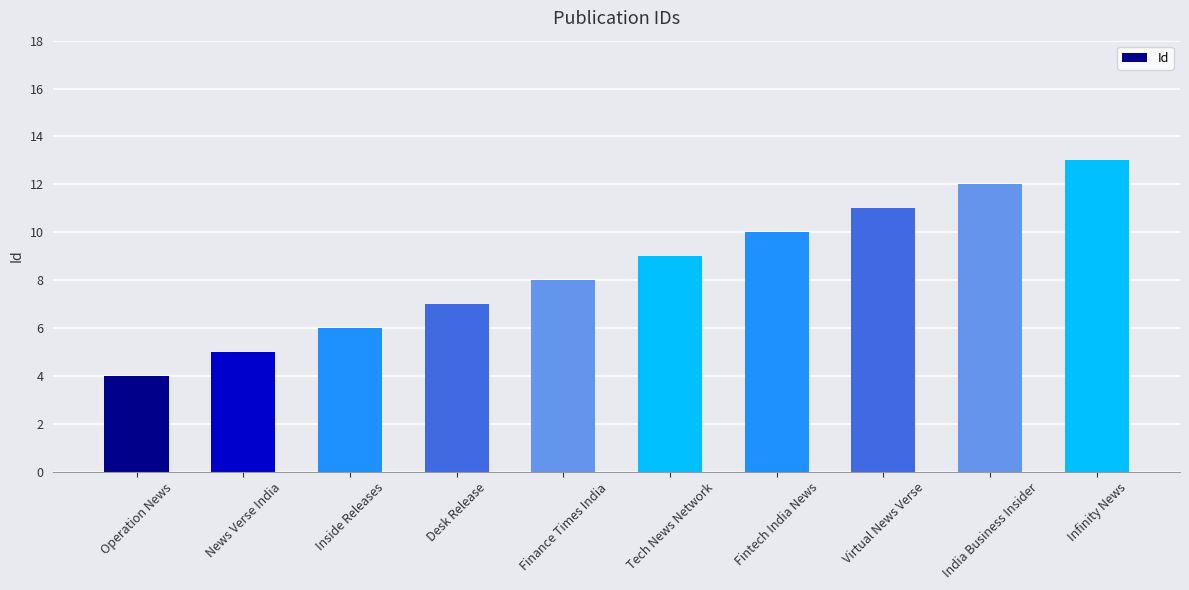

List the labels in order of value, largest first.

Infinity News, India Business Insider, Virtual News Verse, Fintech India News, Tech News Network, Finance Times India, Desk Release, Inside Releases, News Verse India, Operation News